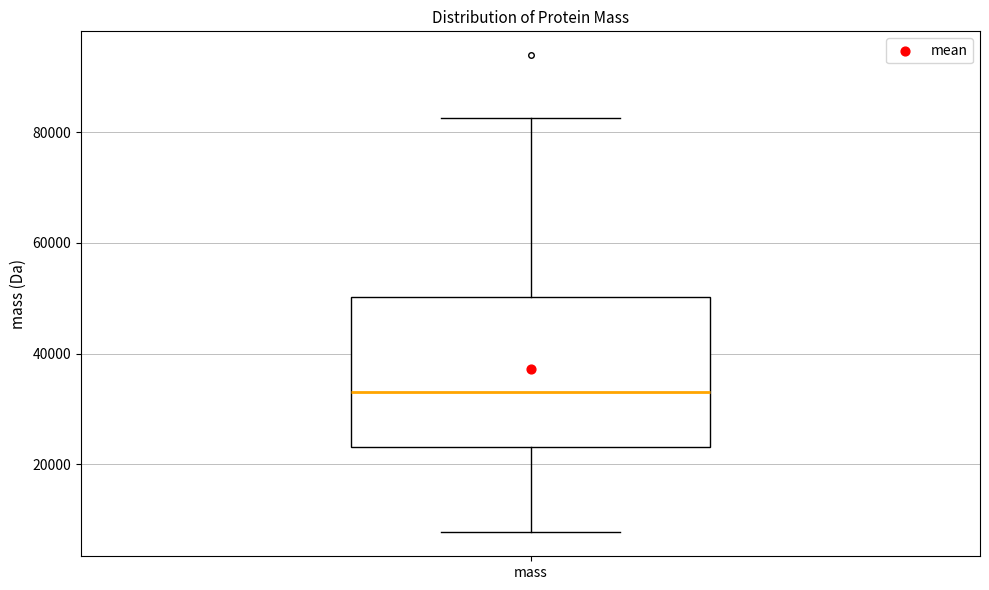

Where is the upper edge of the box for mass on the y-axis? The values are not printed on the chart, so give them approximately, as read against the axis.

50000